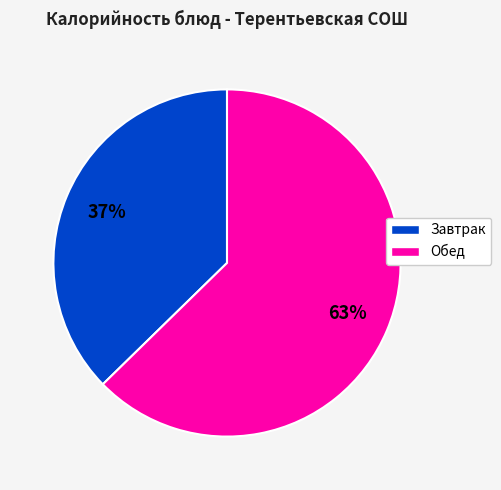

To the nearest percent, what portion does Обед represent?

63%